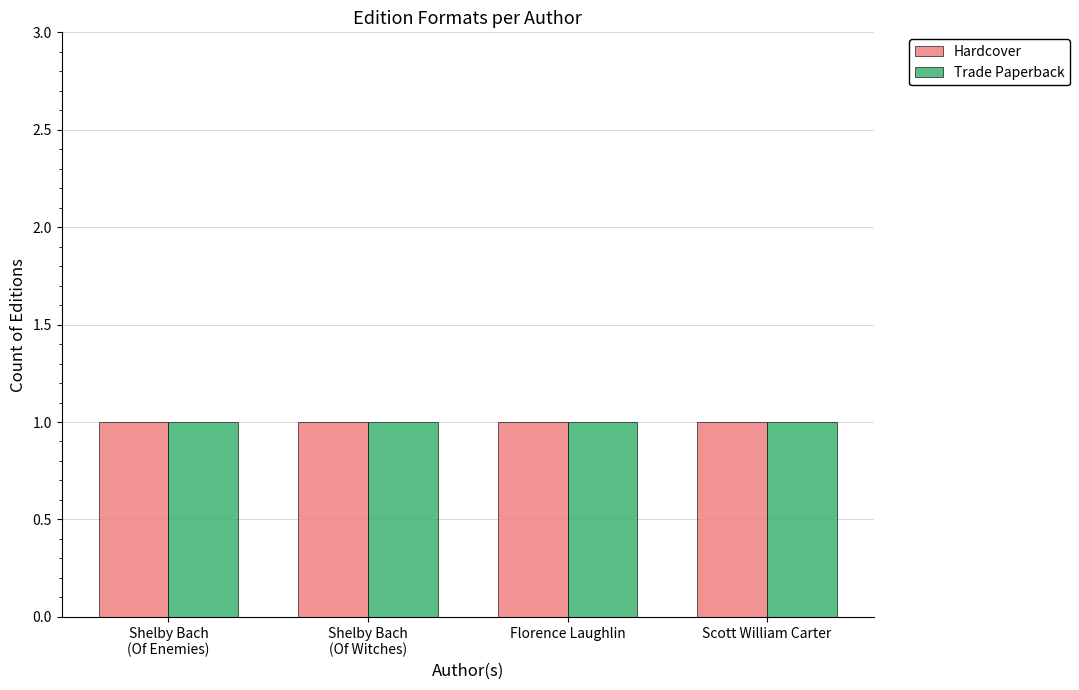

What are all the series names shown in the legend?

Hardcover, Trade Paperback